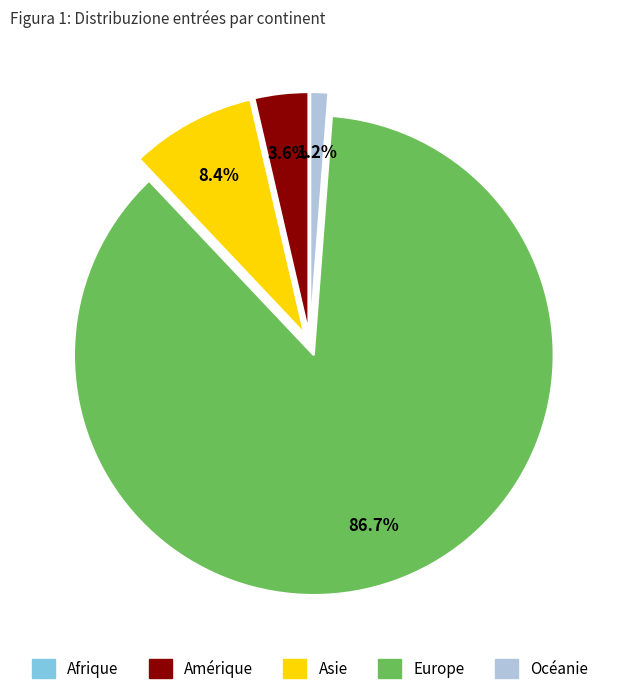

What is the largest slice in the pie chart?

Europe